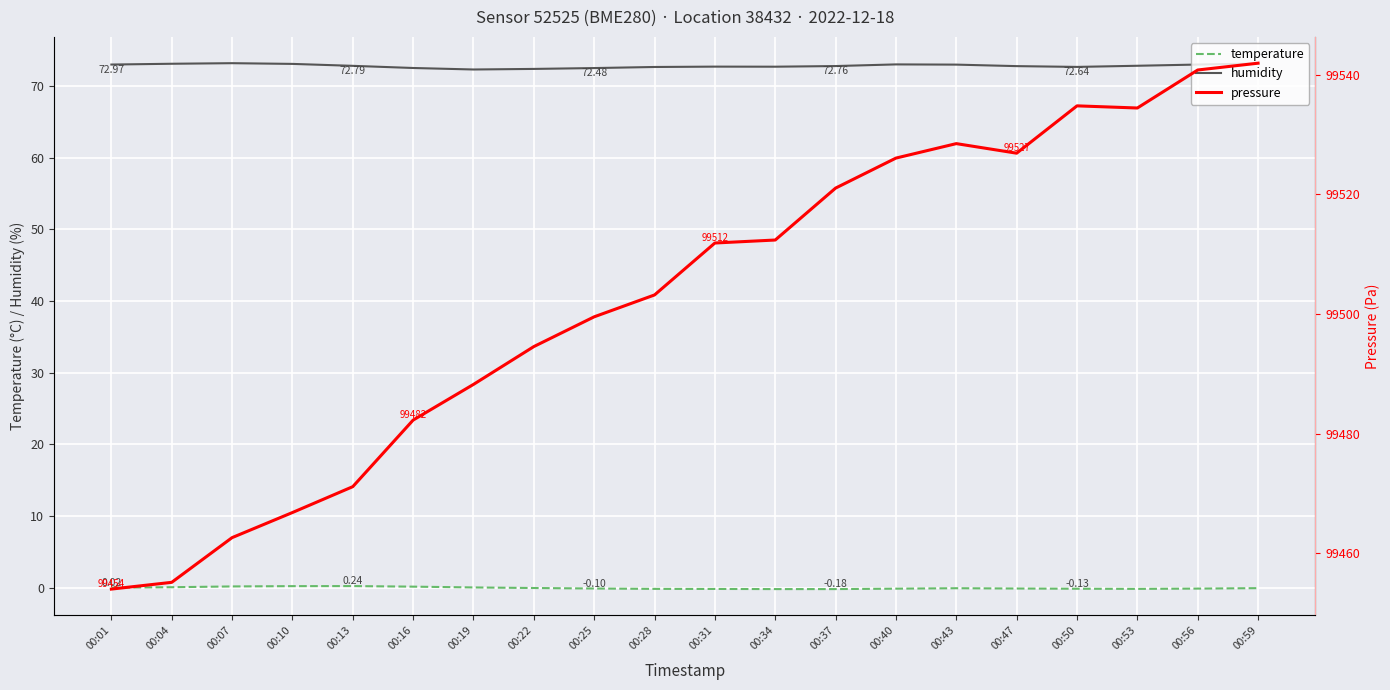

True or false: humidity has a value of 72.6 at 00:50.

True